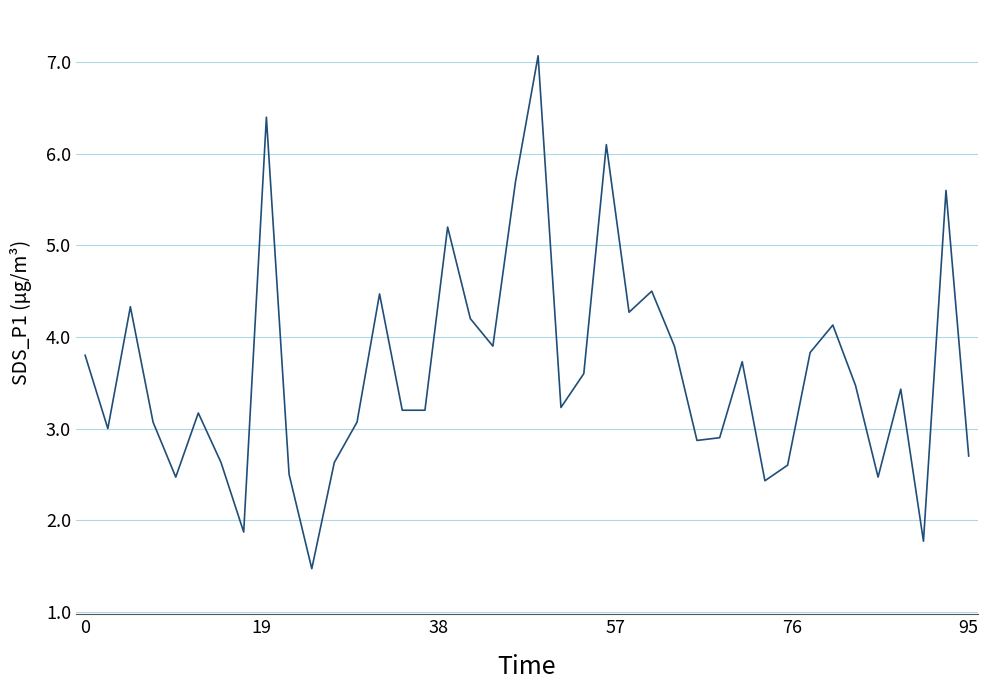

What is the minimum value shown in the chart?

1.5